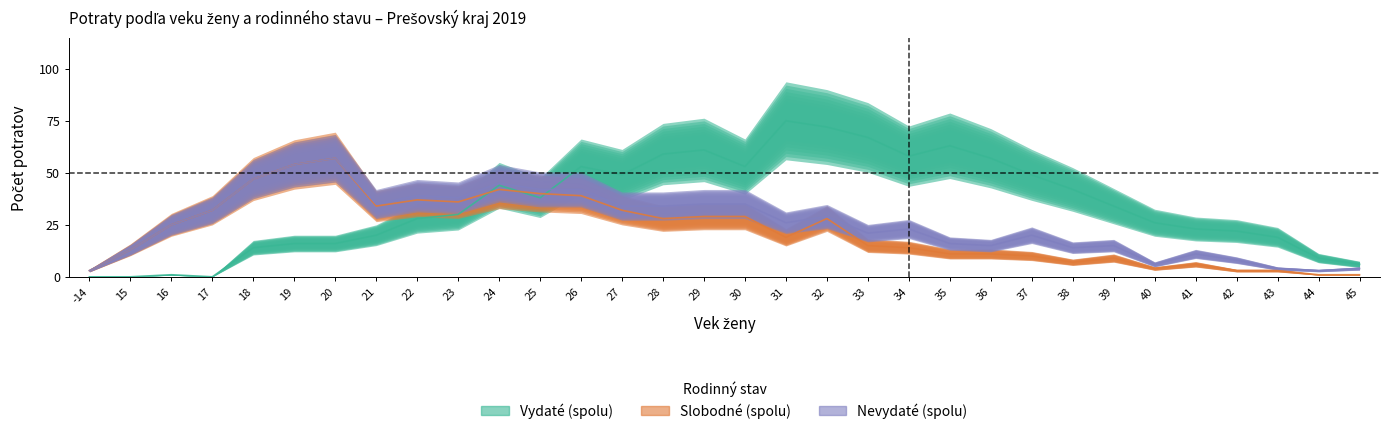

Reading right to left, transcribe all the data shown in this chart.

Vydaté (spolu): 45=6	44=9	43=19	42=22	41=23	40=26	39=34	38=42	37=49	36=57	35=63	34=58	33=67	32=72	31=75	30=53	29=61	28=59	27=49	26=53	25=38	24=44	23=30	22=28	21=20	20=16	19=16	18=14	17=0	16=1	15=0	-14=0
Slobodné (spolu): 45=1	44=1	43=3	42=3	41=6	40=4	39=9	38=7	37=10	36=11	35=11	34=14	33=15	32=28	31=19	30=29	29=29	28=28	27=32	26=39	25=40	24=42	23=36	22=37	21=34	20=57	19=54	18=47	17=32	16=25	15=13	-14=3
Nevydaté (spolu): 45=4	44=3	43=4	42=8	41=11	40=6	39=15	38=14	37=20	36=15	35=16	34=23	33=21	32=29	31=26	30=35	29=35	28=34	27=34	26=42	25=42	24=45	23=38	22=39	21=35	20=57	19=54	18=47	17=32	16=25	15=13	-14=3